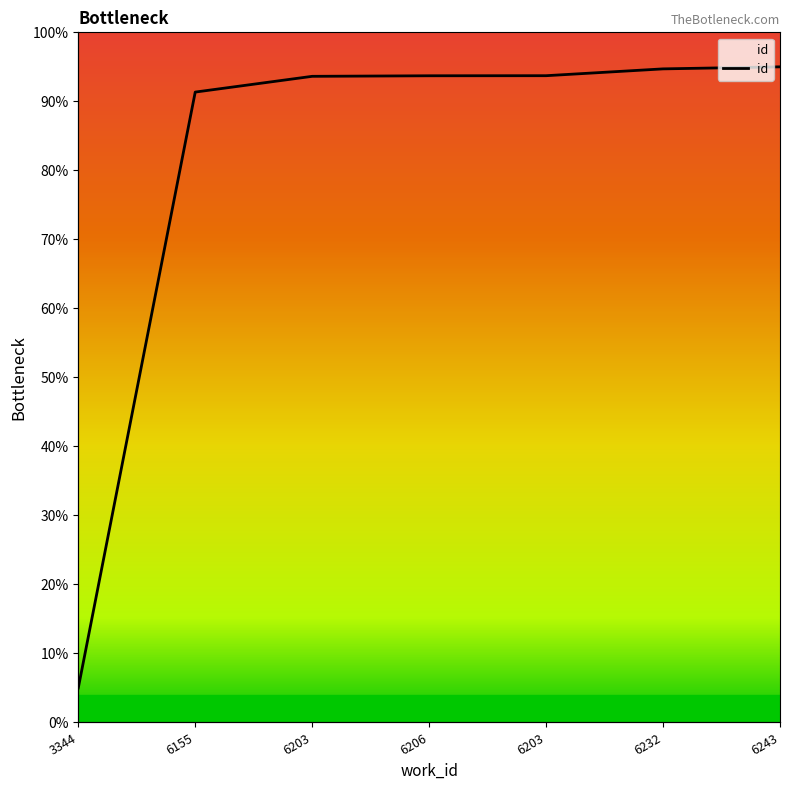

What is the maximum value shown in the chart?

95.0